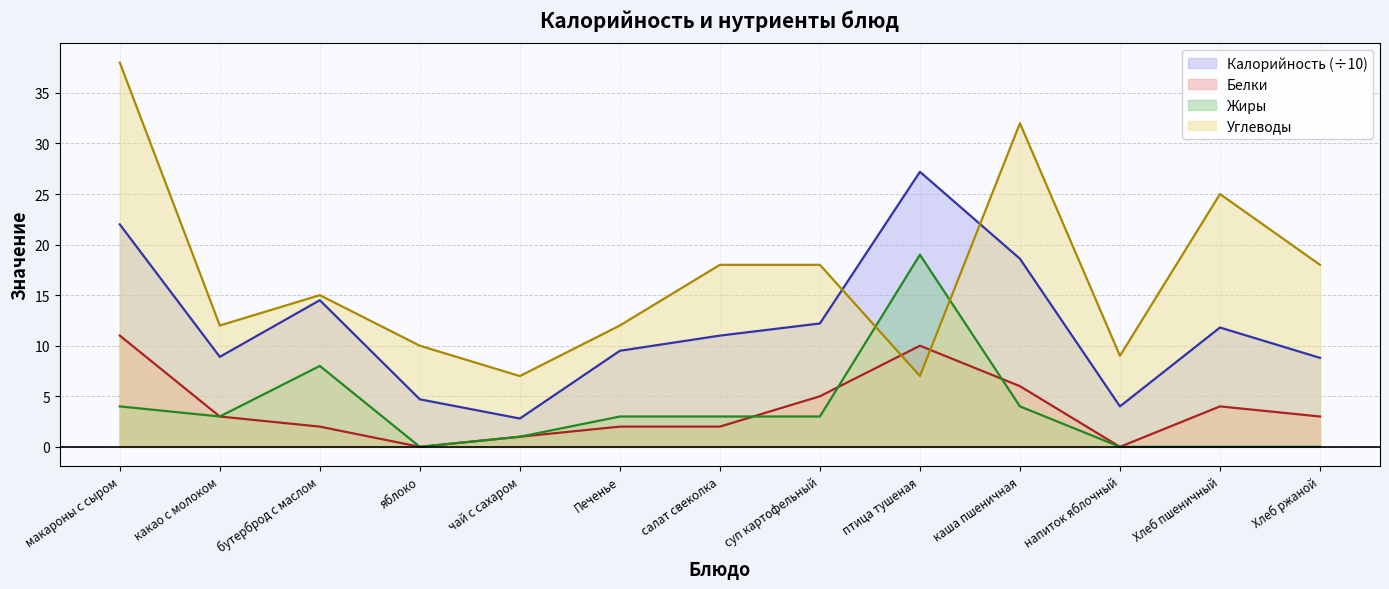

Which series has the largest total across all categories?

Углеводы